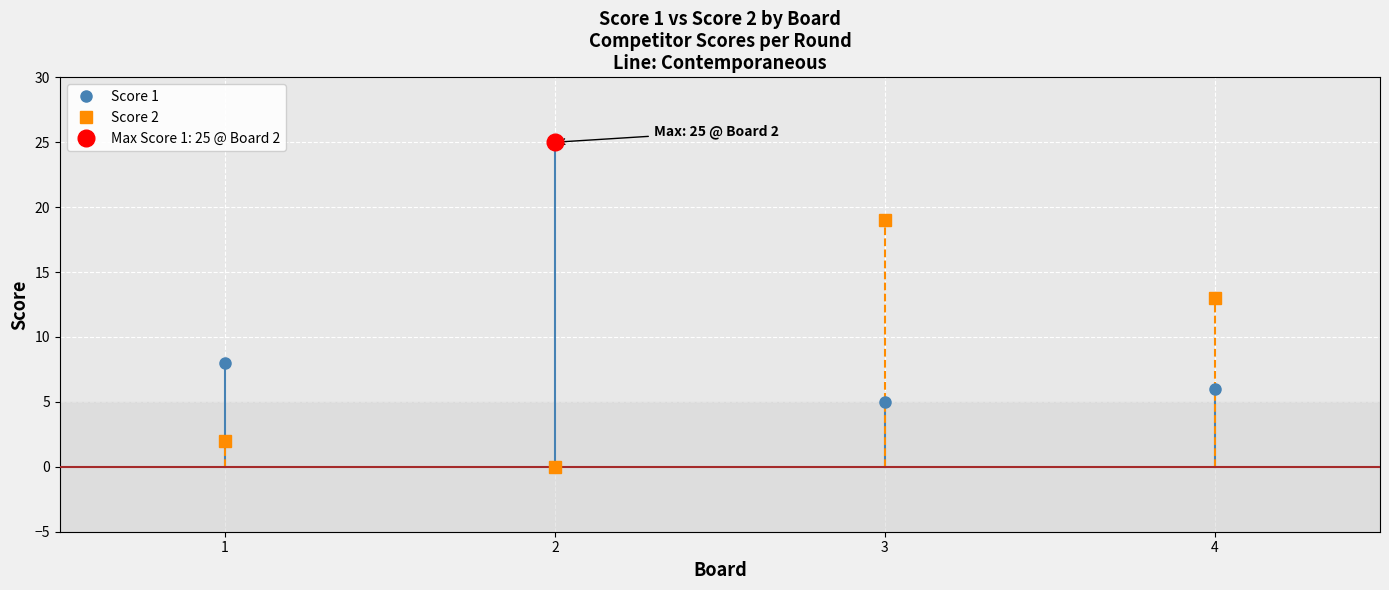

Rank the categories by Score 2 value from lowest to highest.

2, 1, 4, 3